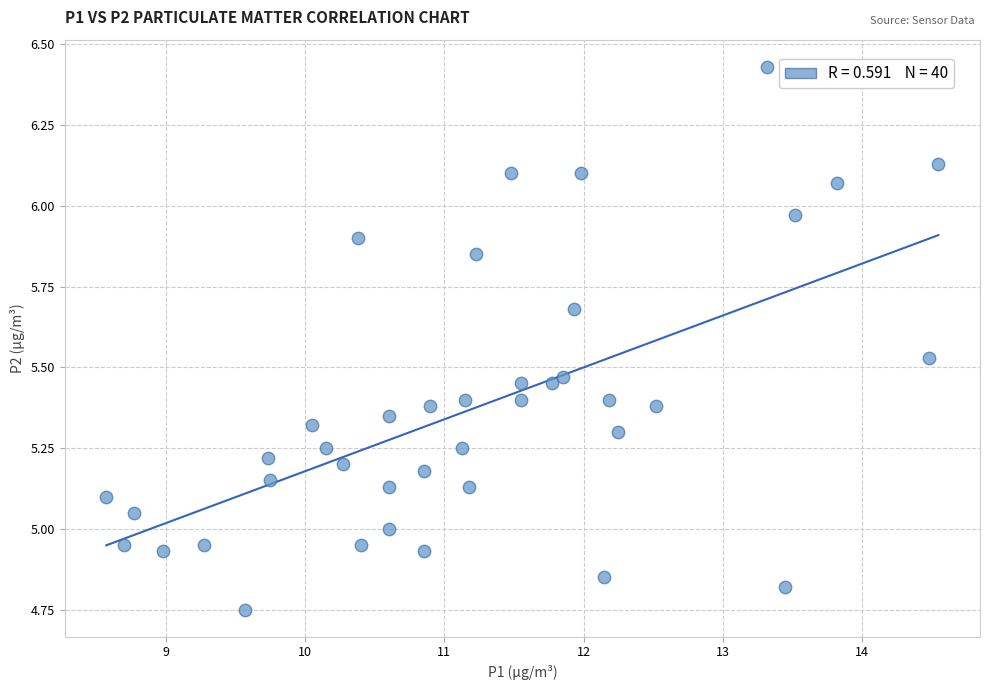

What is the range of Y values (max minus min)?

1.7